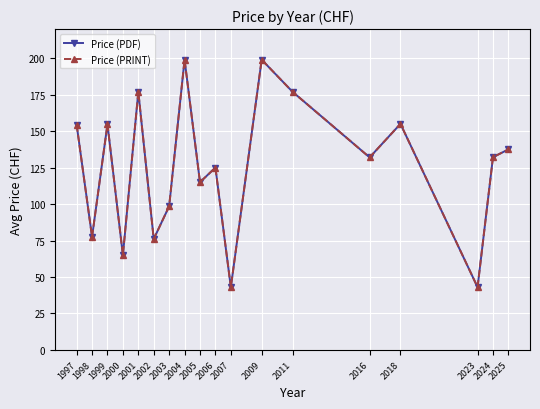

True or false: Price (PRINT) and Price (PDF) intersect in this chart.

False